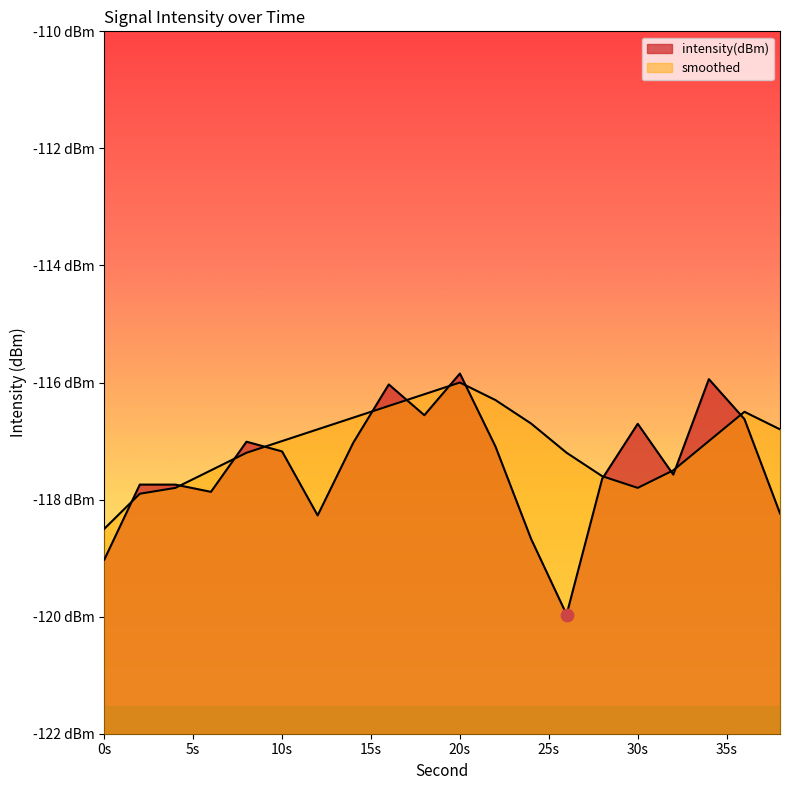

What is the total value across all series at 8?

-234.2